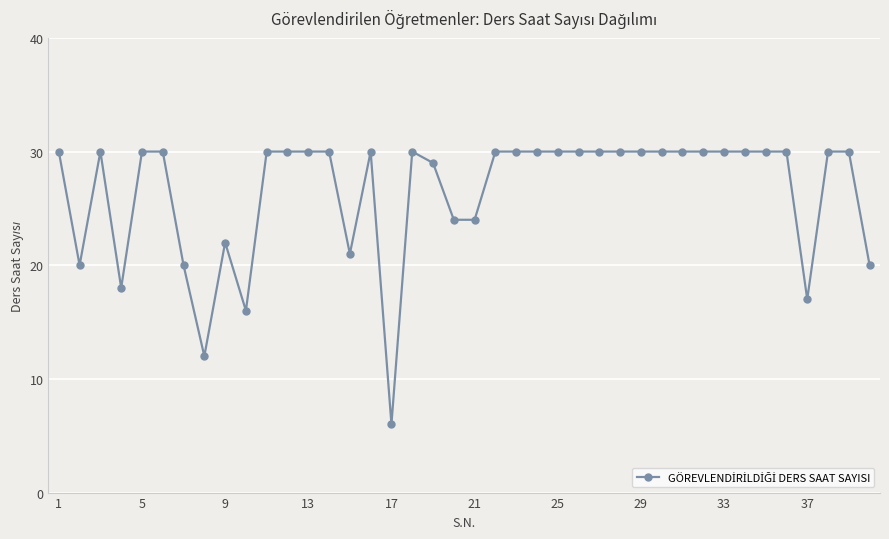

True or false: the data has more than 1 interior local peaks.

True